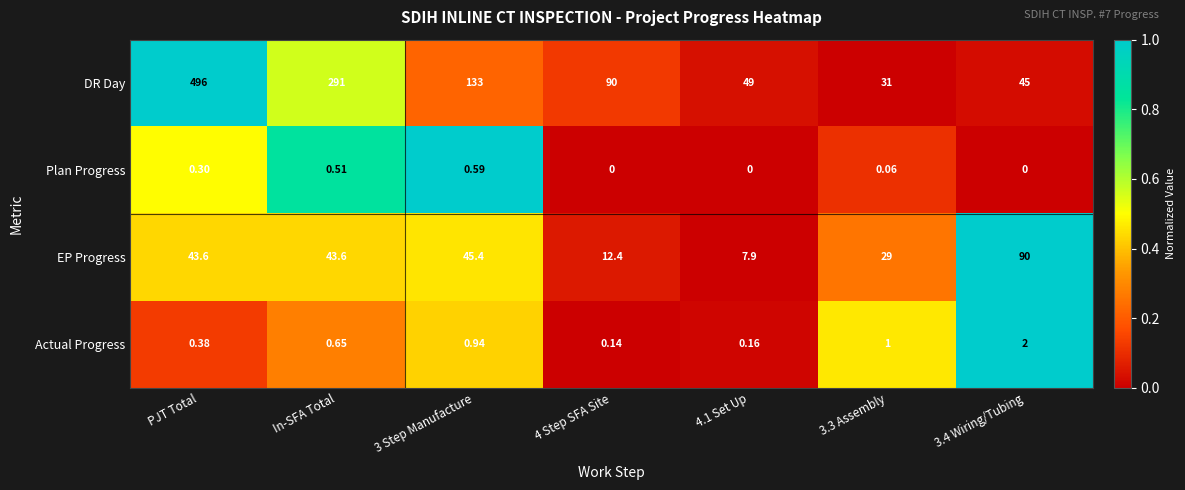

Count the number of categories in the chart.

7